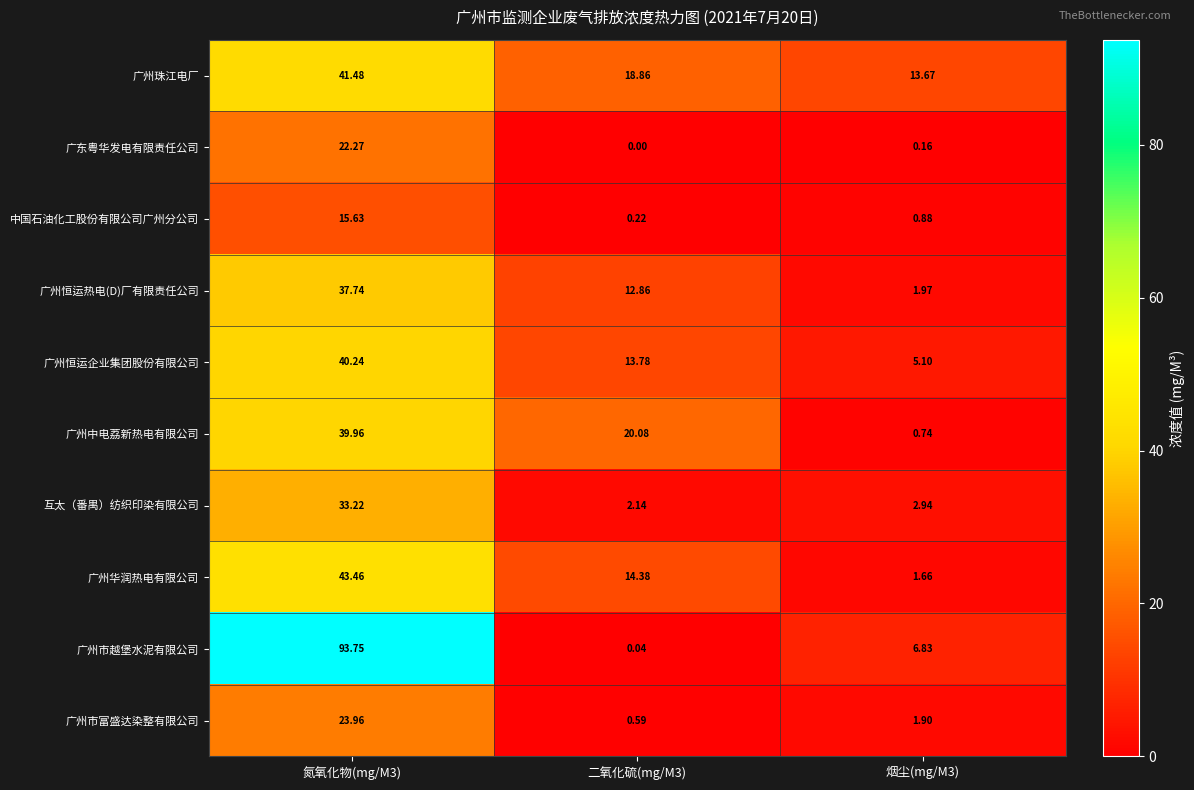

At 二氧化硫(mg/M3), list the series in order from largest to smallest.

广州中电荔新热电有限公司, 广州珠江电厂, 广州华润热电有限公司, 广州恒运企业集团股份有限公司, 广州恒运热电(D)厂有限责任公司, 互太（番禺）纺织印染有限公司, 广州市富盛达染整有限公司, 中国石油化工股份有限公司广州分公司, 广州市越堡水泥有限公司, 广东粤华发电有限责任公司